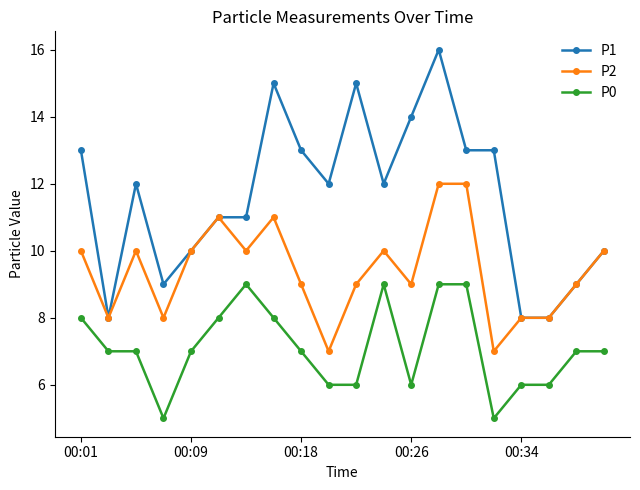

How many lines are shown in the chart?

3